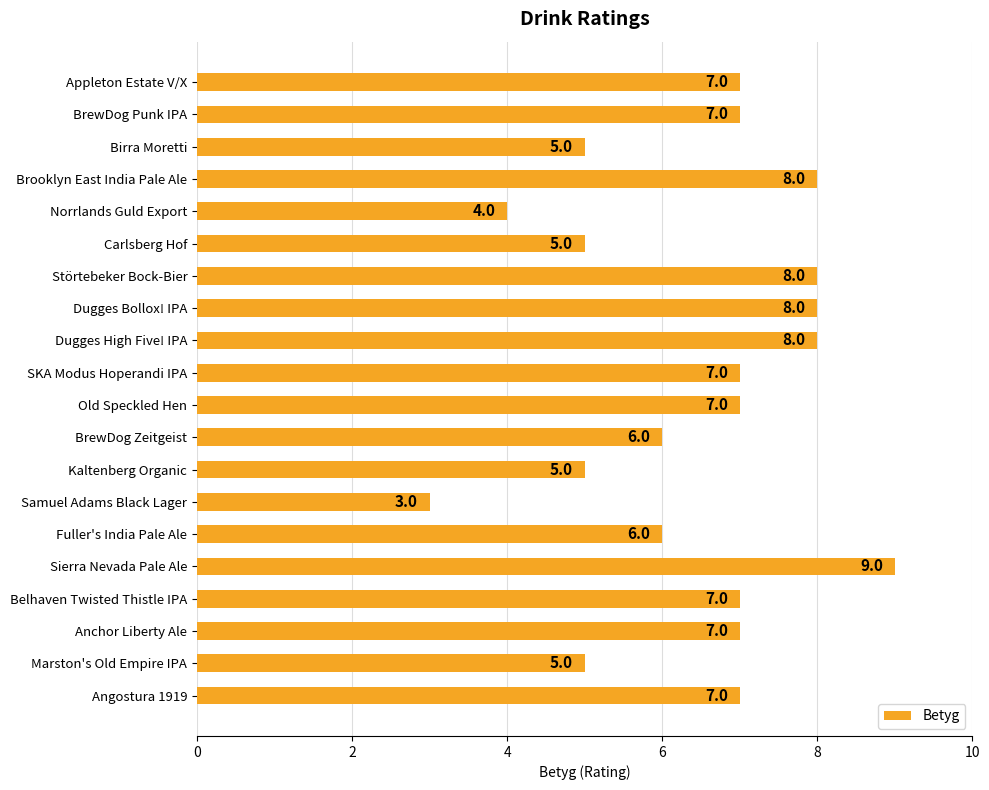

Reading top to bottom, extract all data points from this chart.

Appleton Estate V/X=7	BrewDog Punk IPA=7	Birra Moretti=5	Brooklyn East India Pale Ale=8	Norrlands Guld Export=4	Carlsberg Hof=5	Störtebeker Bock-Bier=8	Dugges Bollox! IPA=8	Dugges High Five! IPA=8	SKA Modus Hoperandi IPA=7	Old Speckled Hen=7	BrewDog Zeitgeist=6	Kaltenberg Organic=5	Samuel Adams Black Lager=3	Fuller's India Pale Ale=6	Sierra Nevada Pale Ale=9	Belhaven Twisted Thistle IPA=7	Anchor Liberty Ale=7	Marston's Old Empire IPA=5	Angostura 1919=7